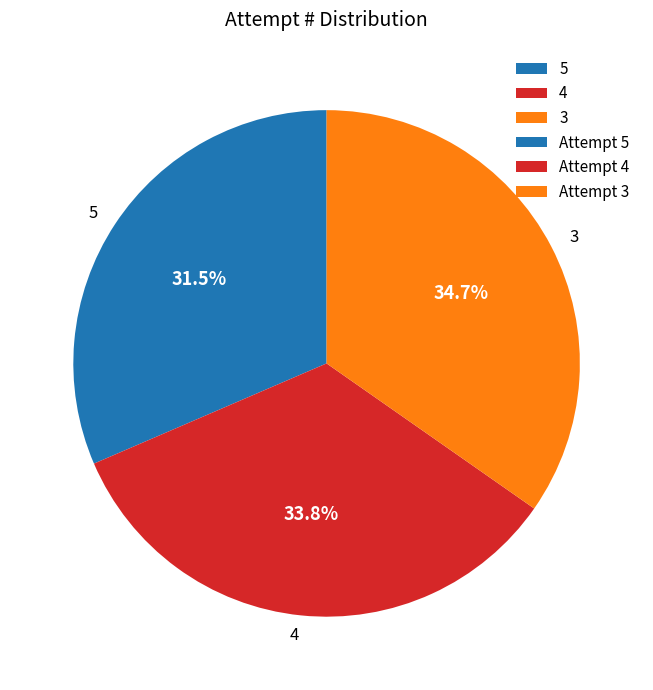

Does 5 account for over 50% of the chart?

No